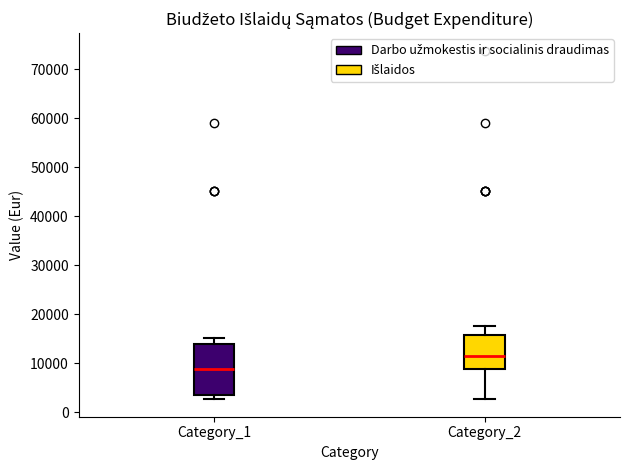

Reading left to right, transcribe this box plot: for each box, give where its median line is, the range the box spans, and where its two whiskers end, as read against the y-axis. The values are not printed on the chart, so give them approximately, as read against the axis.

Category_1: median 9000, box 4000 to 14000, whiskers 3000 to 15000
Category_2: median 12000, box 9000 to 16000, whiskers 3000 to 18000